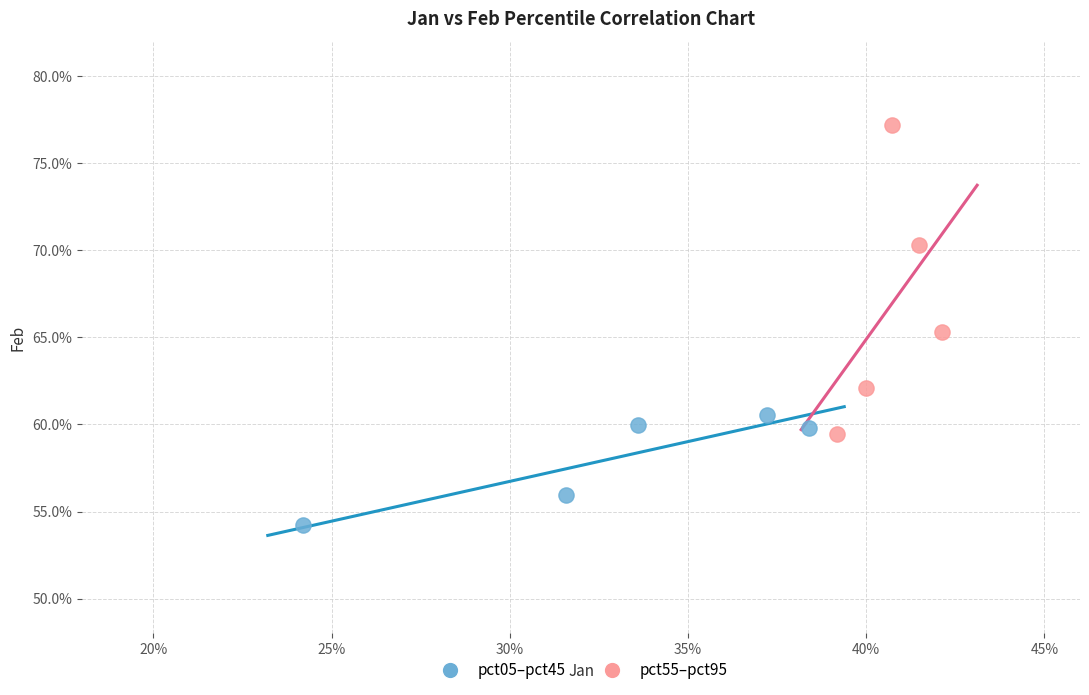

What are all the series names shown in the legend?

pct05–pct45, pct55–pct95